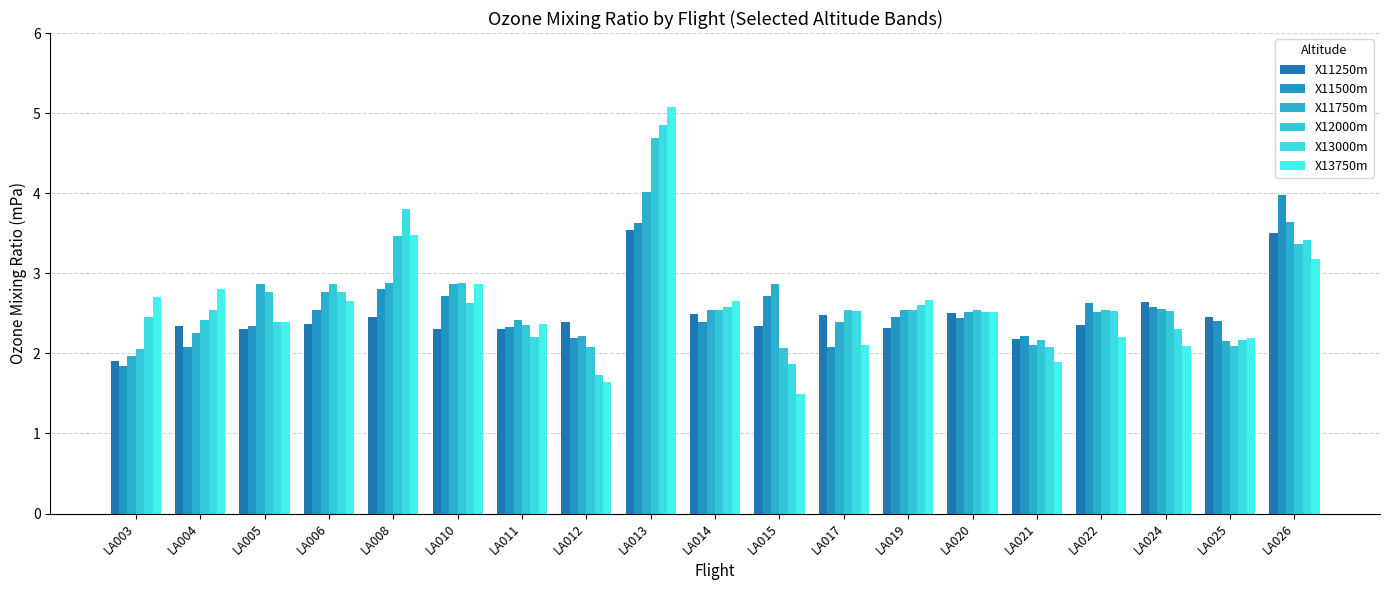

List the labels in order of X12000m value, smallest first.

LA003, LA015, LA012, LA025, LA021, LA011, LA004, LA024, LA014, LA017, LA019, LA020, LA022, LA005, LA006, LA010, LA026, LA008, LA013